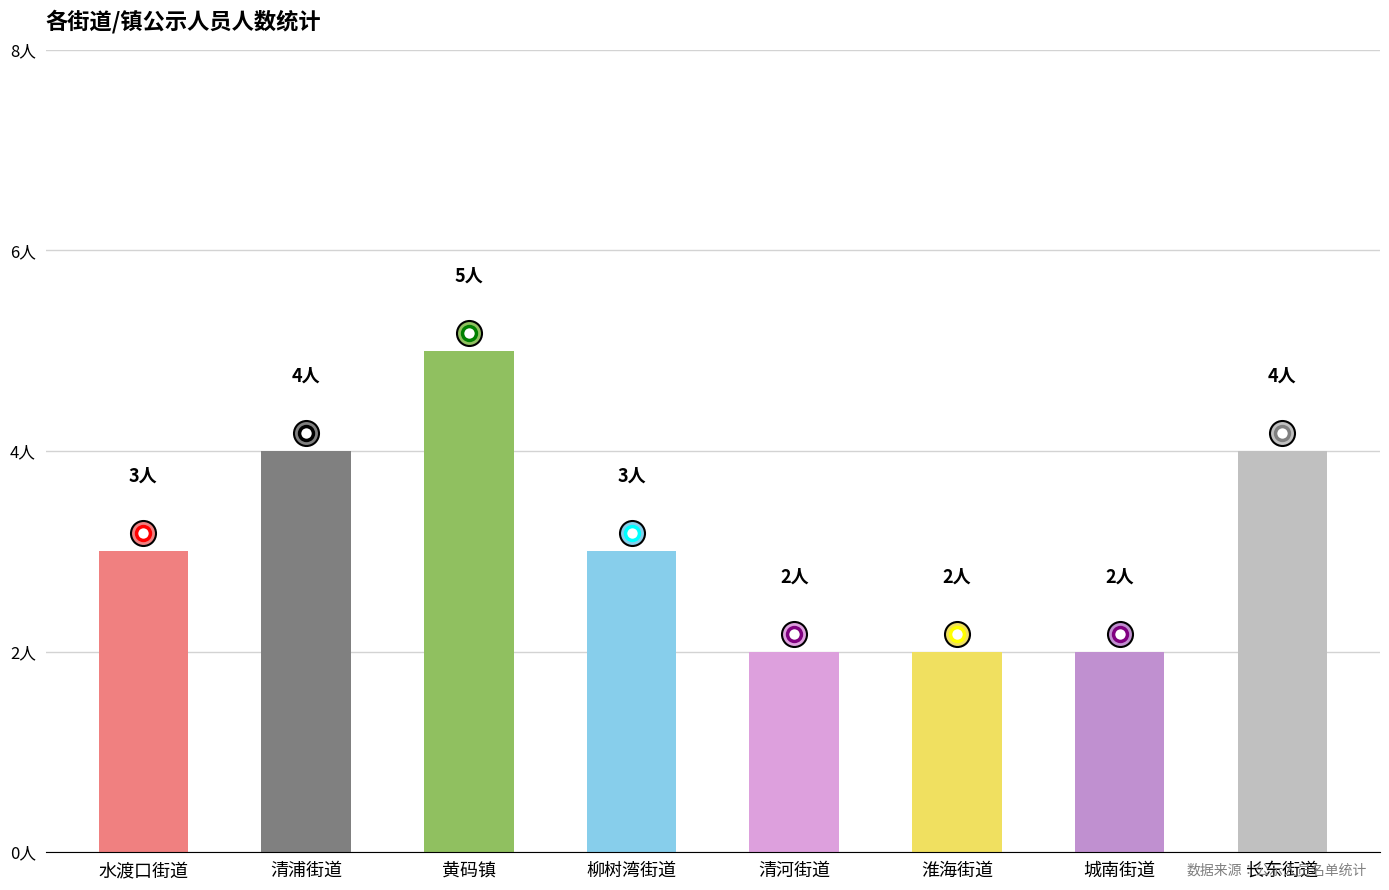

Does the chart contain any negative values?

No